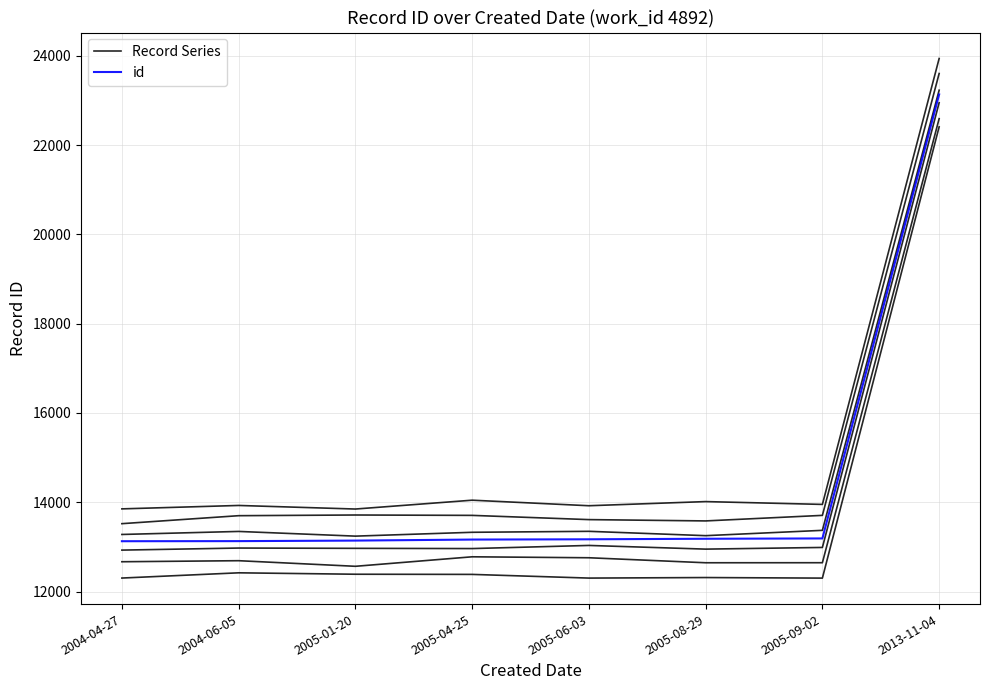

What is the total value across all series at 2013-11-04?

45543.2